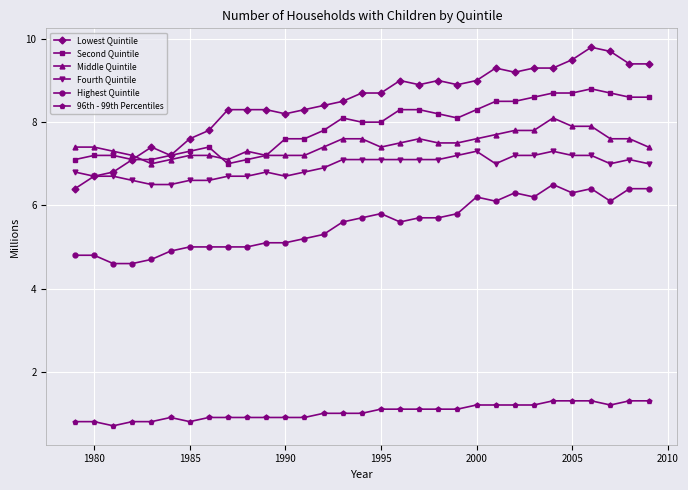

Which series has the largest total across all categories?

Lowest Quintile